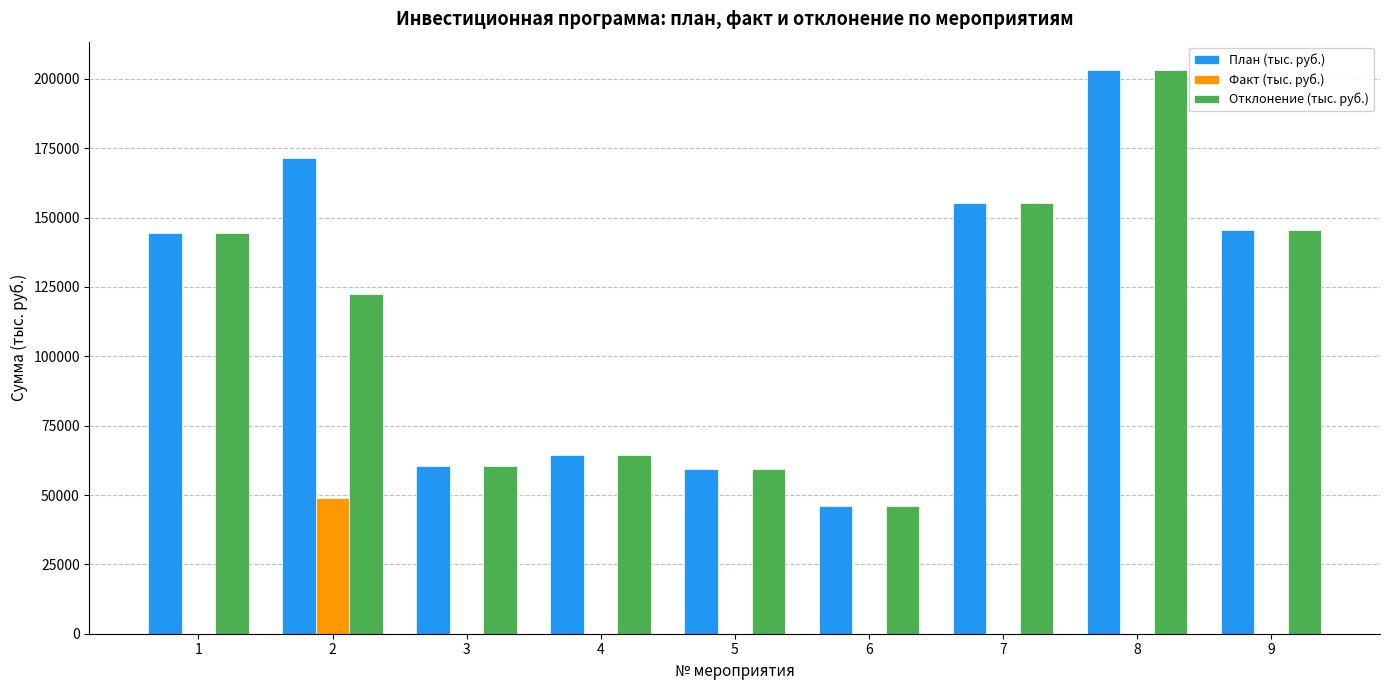

The value of Факт (тыс. руб.) at 1 is 21892.7. True or false?

False